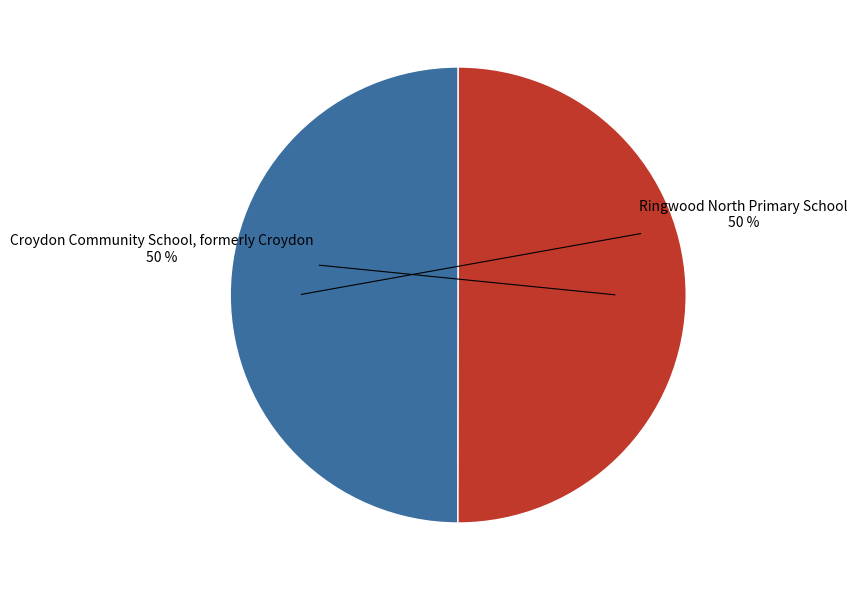

Approximately how many times larger is the value at Croydon Community School, formerly Croydon compared to Ringwood North Primary School?

1.0